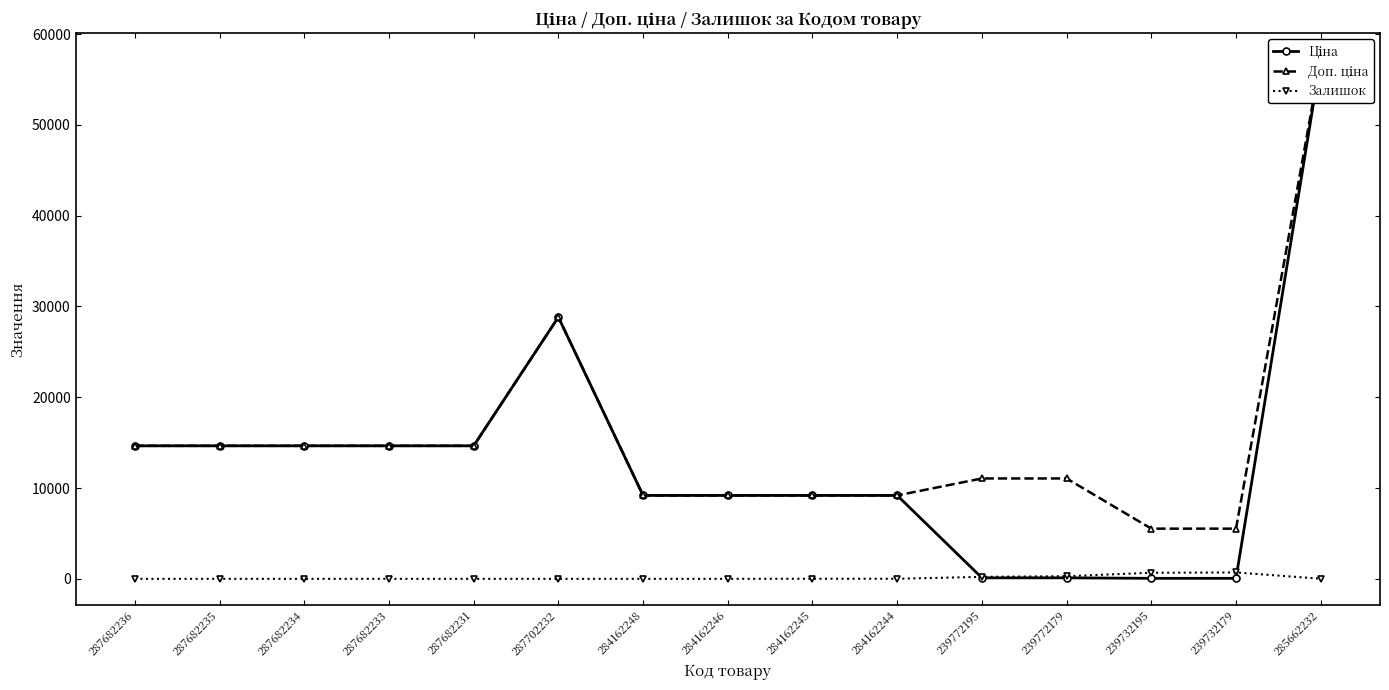

How many lines are shown in the chart?

3